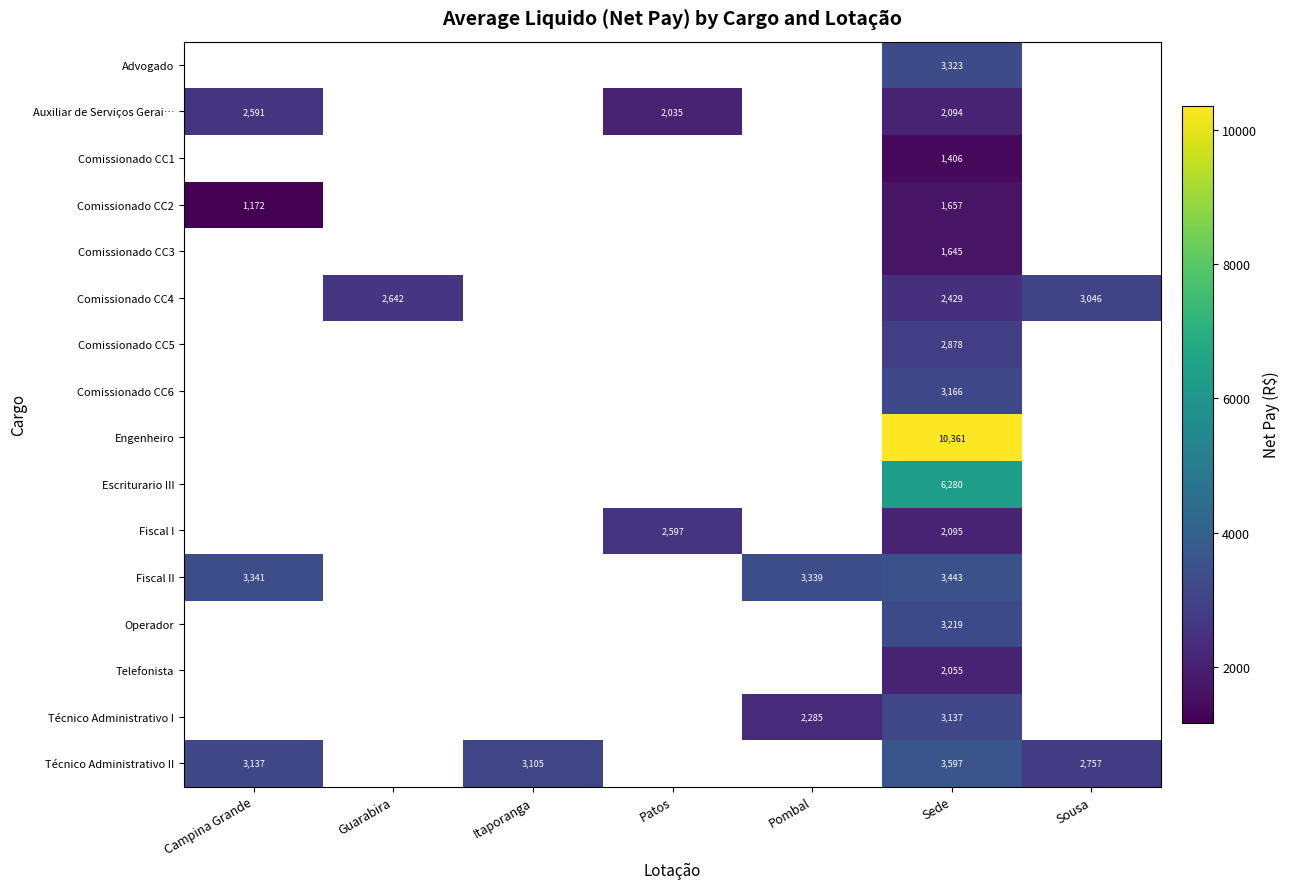

Which has a higher value, Pombal or Guarabira?

Guarabira